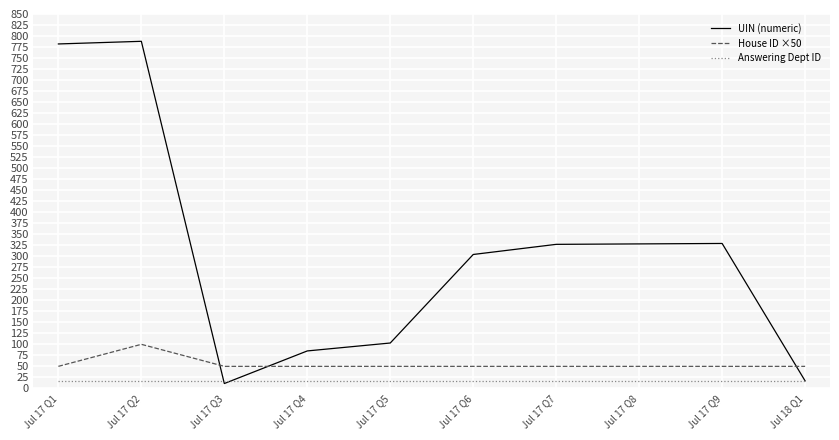

What is the total value across all series at Jul 17 Q2?

905